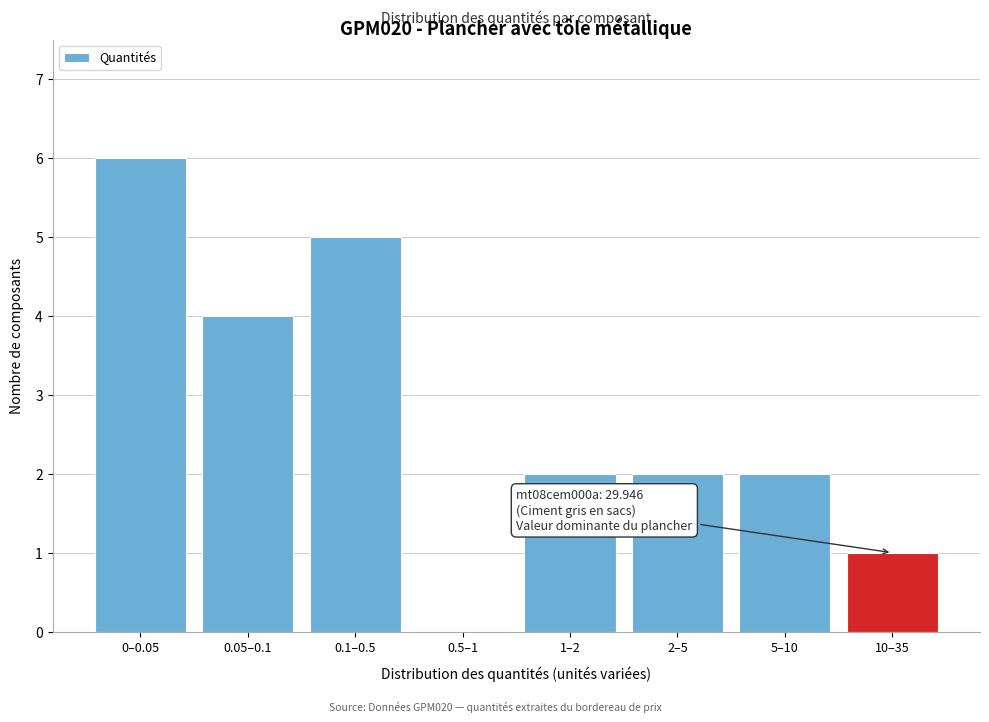

Reading left to right, extract all data points from this chart.

0–0.05=6	0.05–0.1=4	0.1–0.5=5	0.5–1=0	1–2=2	2–5=2	5–10=2	10–35=1